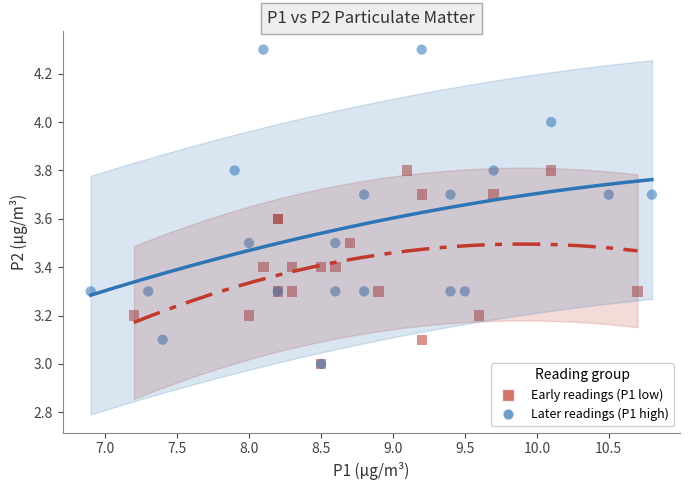

Which series has the widest spread of Y values?

Later readings (P1 high)